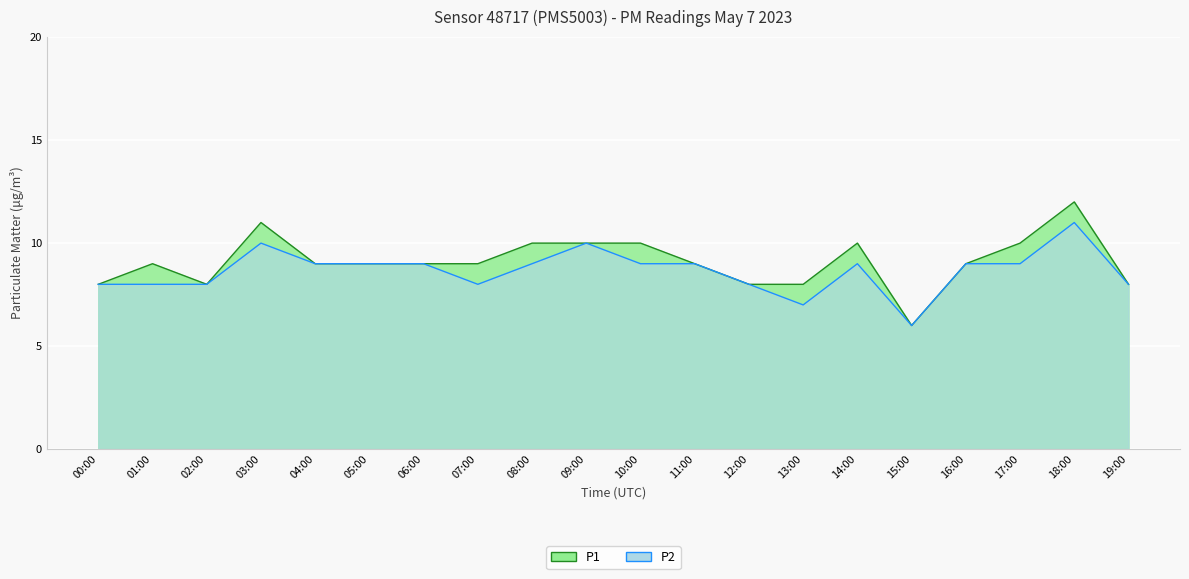

How many values in the P2 series are below 9?

8